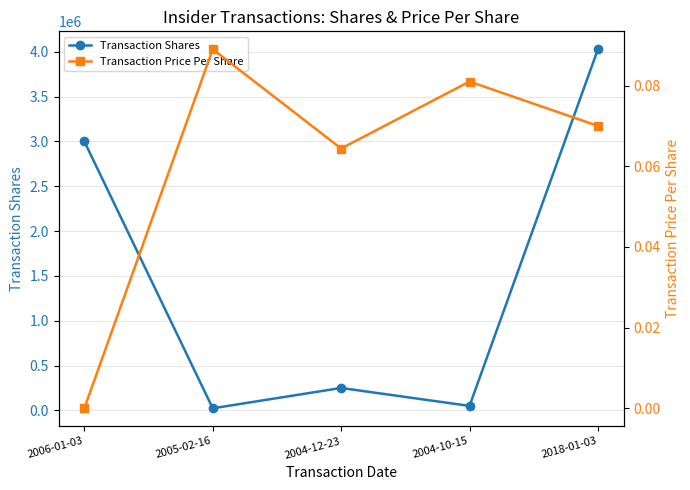

What value does the Transaction Shares series have at 2006-01-03?

3000000